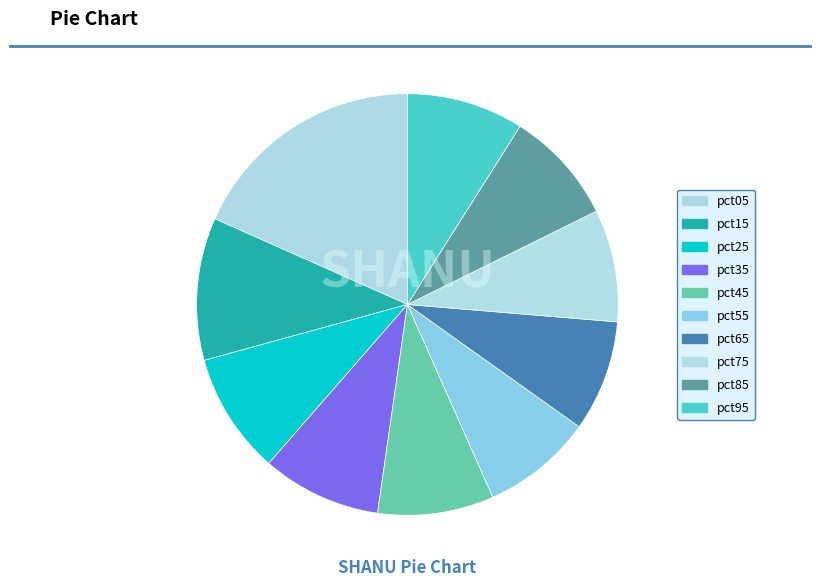

Which category has the biggest portion of the pie?

pct05